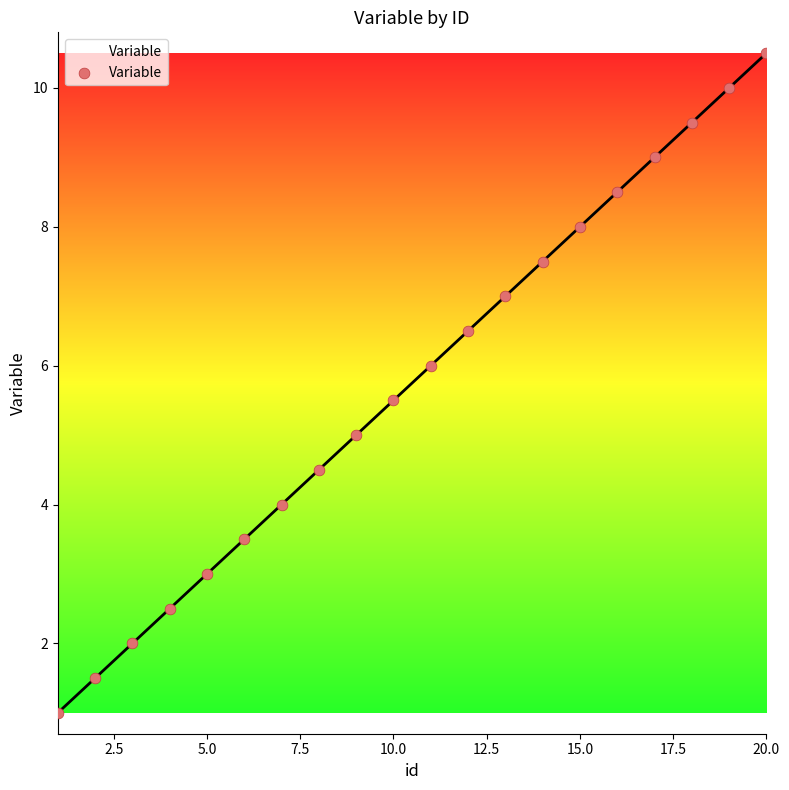

What is the difference between the maximum and minimum values?

9.5